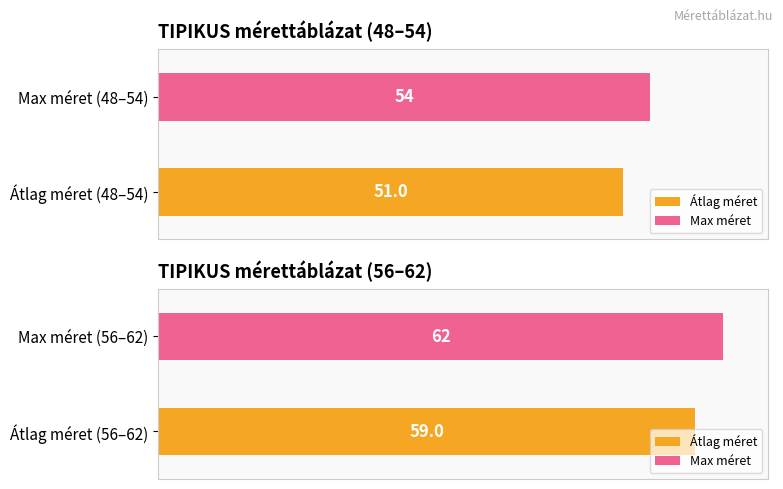

What is the change in value from 52 to 60?

+8